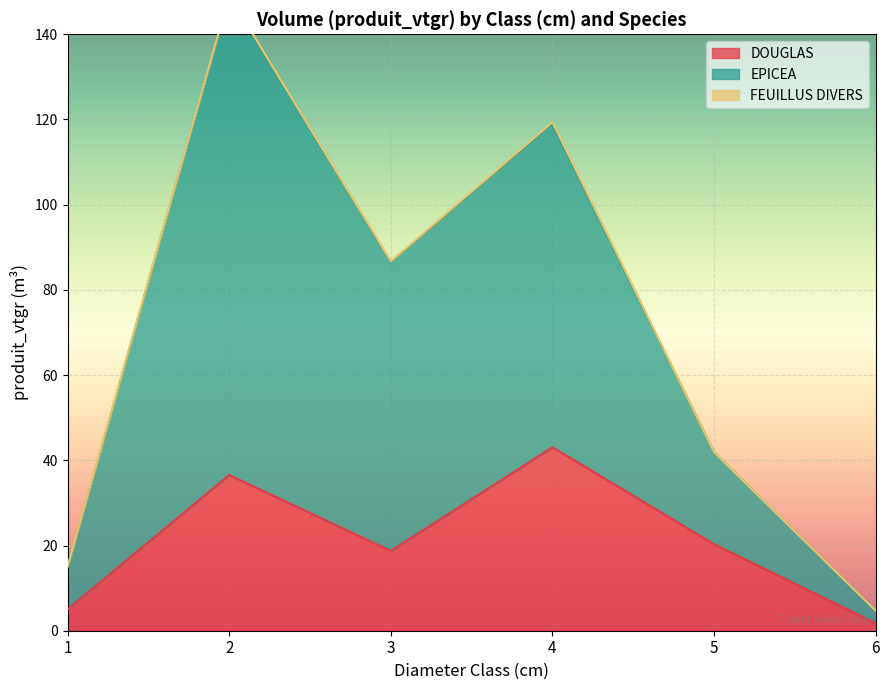

What is the maximum value for DOUGLAS?

43.1